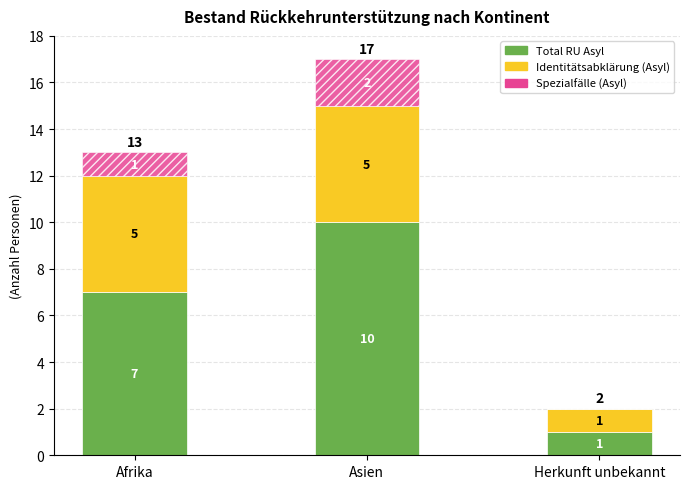

True or false: Total RU Asyl has a value of 3 at Afrika.

False